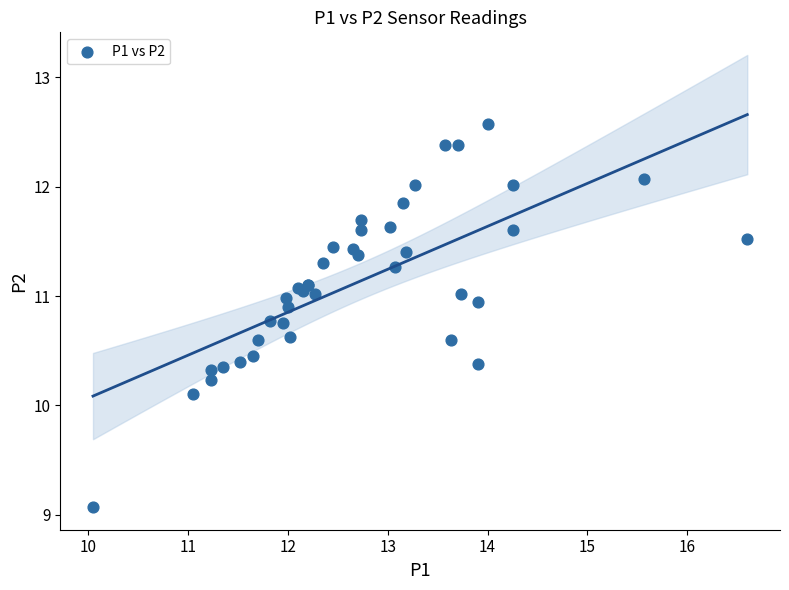

What Y value in the scatter plot is closest to 10?

10.1